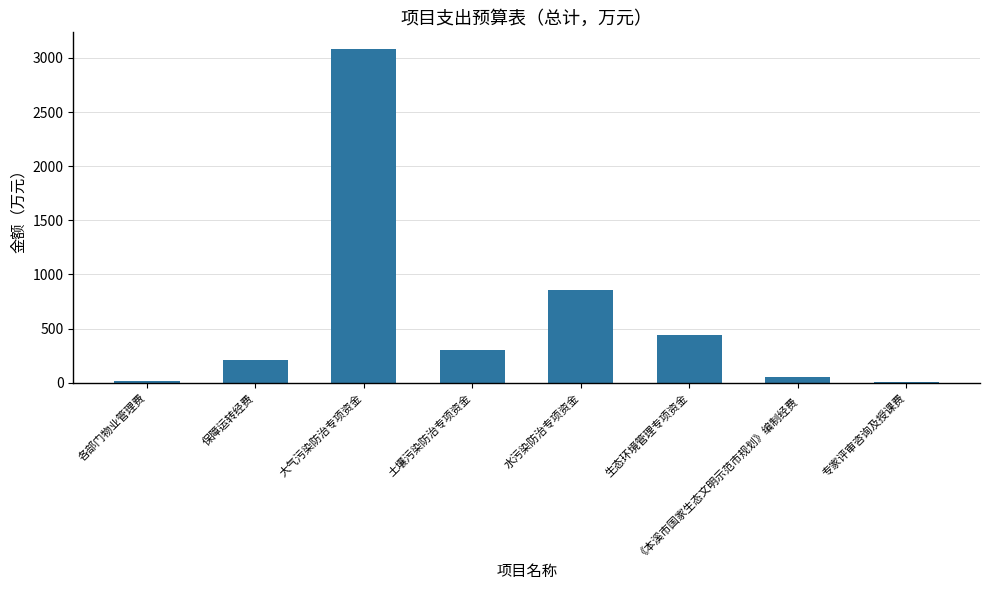

Where is the data nearest to the value 1544?

水污染防治专项资金